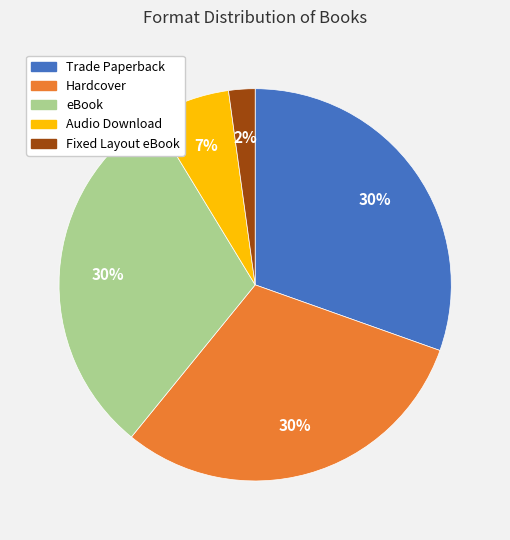

How many slices are in this pie chart?

5